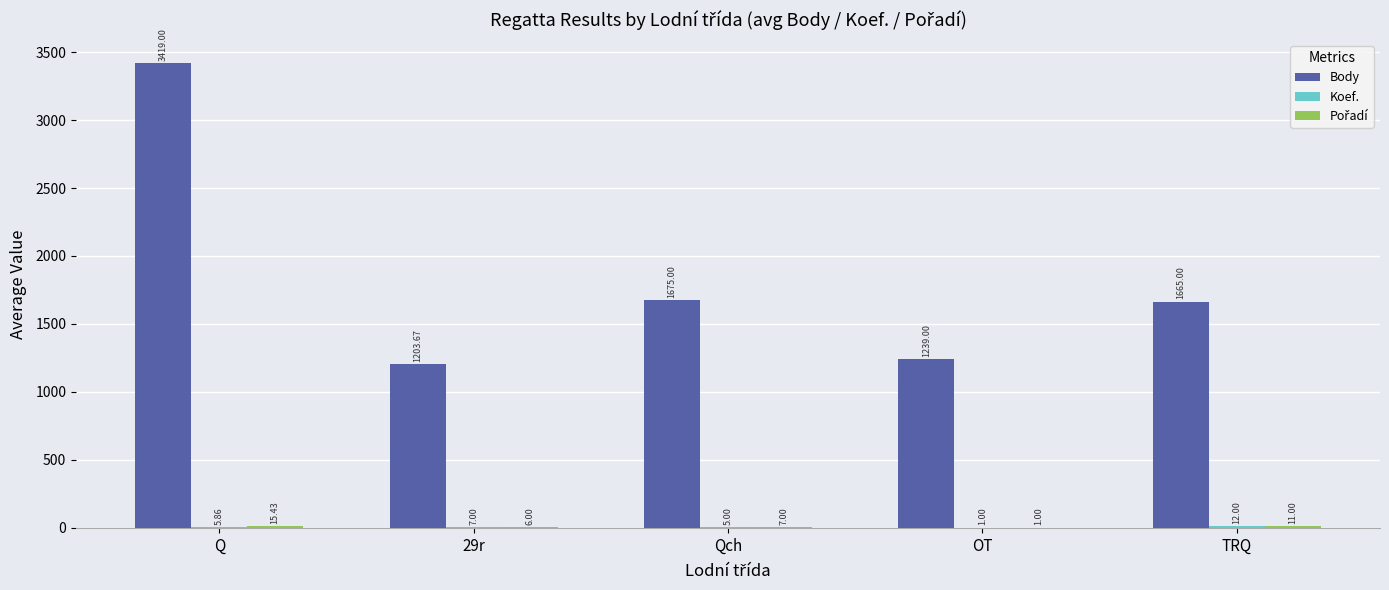

How many data points does each series have?

5